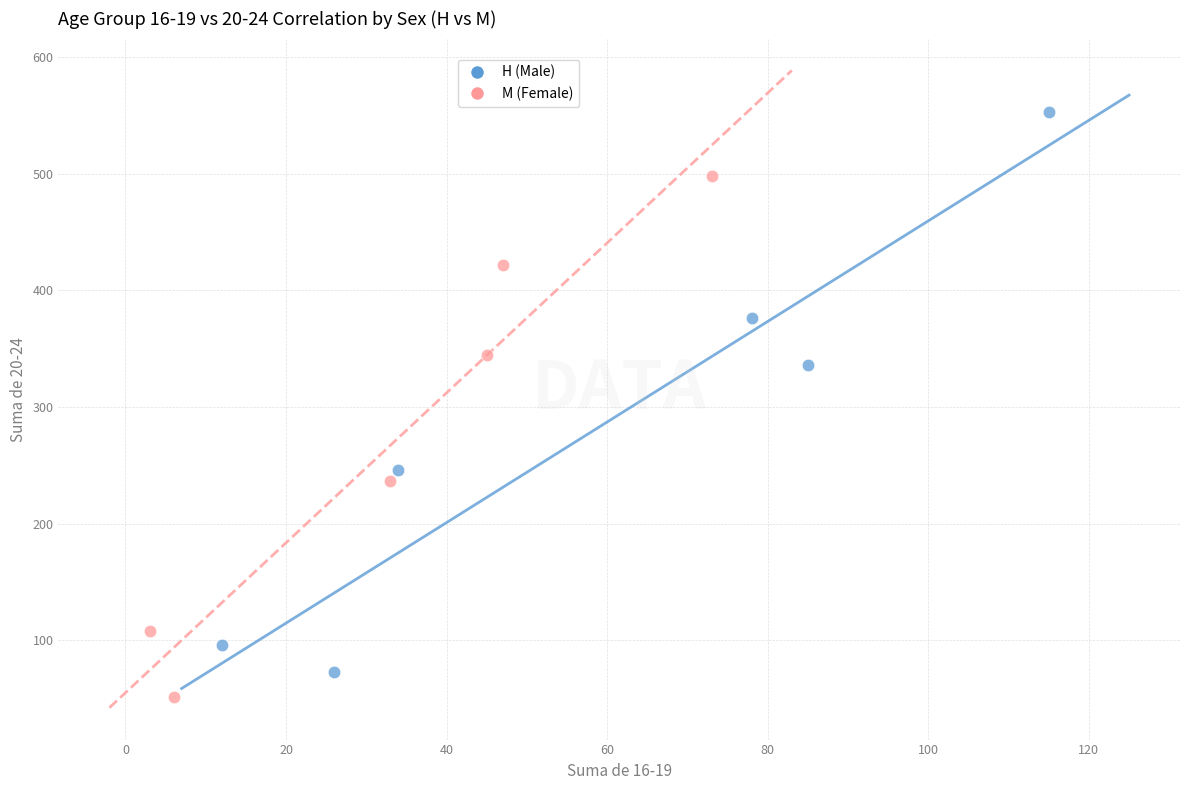

Which series has the largest Y range (max minus min)?

H (Male)